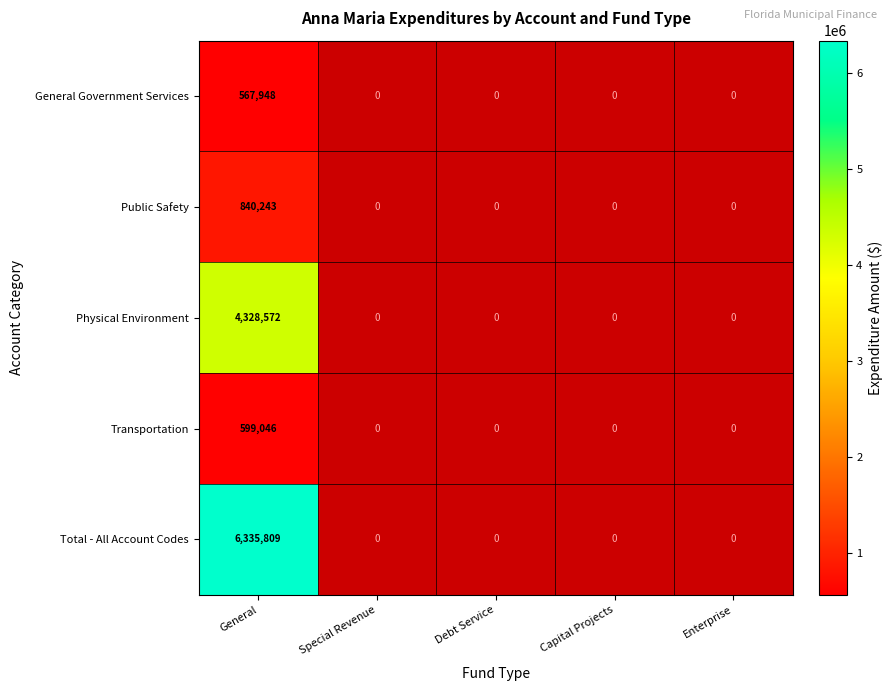

Is it true that Public Safety equals 243498 at General?

False